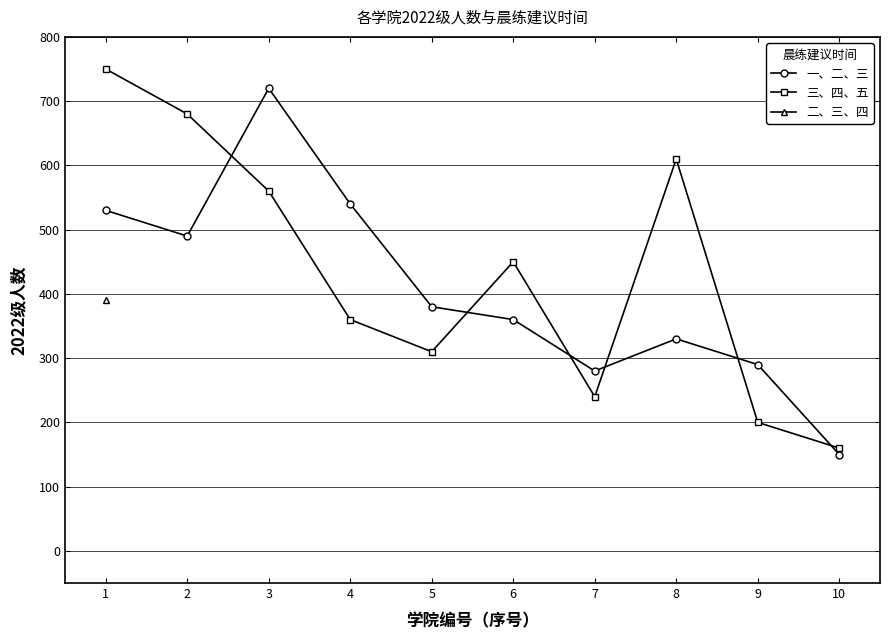

Rank the categories by 三、四、五 value from highest to lowest.

1, 2, 8, 3, 6, 4, 5, 7, 9, 10